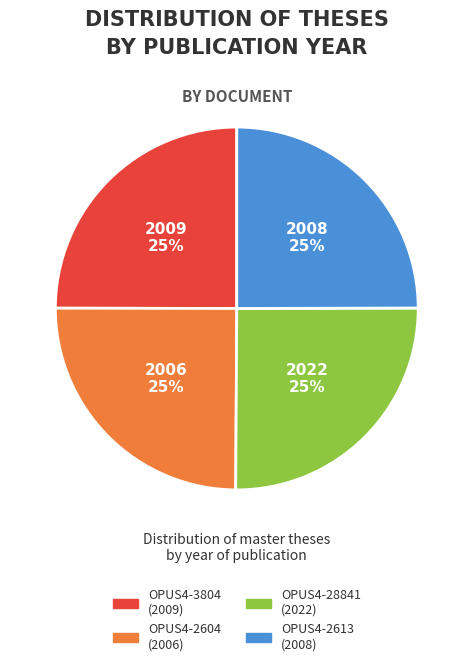

Does OPUS4-2613 (2008) represent more than half of the total?

No